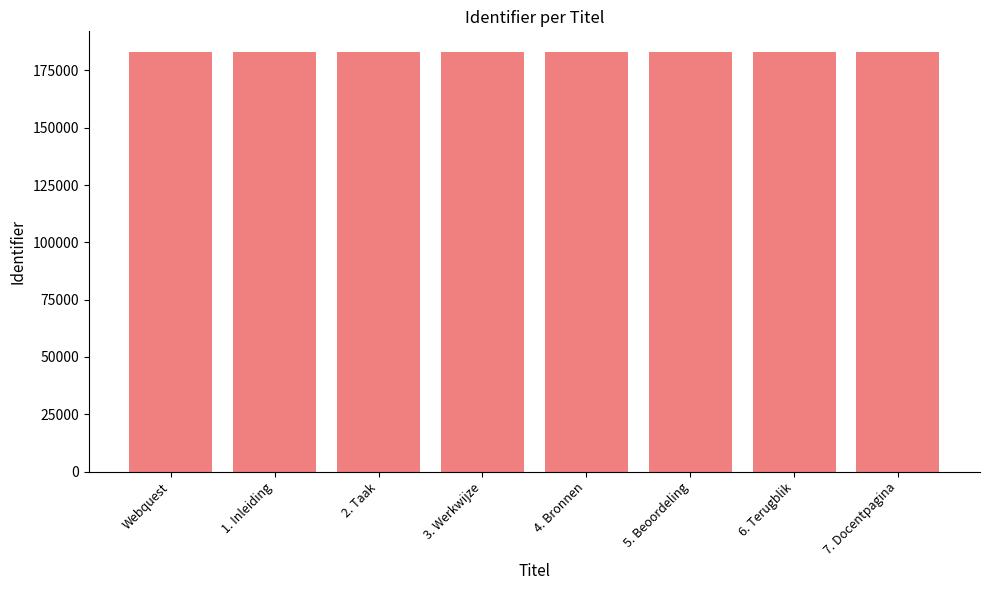

What is the difference between the values at 6. Terugblik and 7. Docentpagina?

1